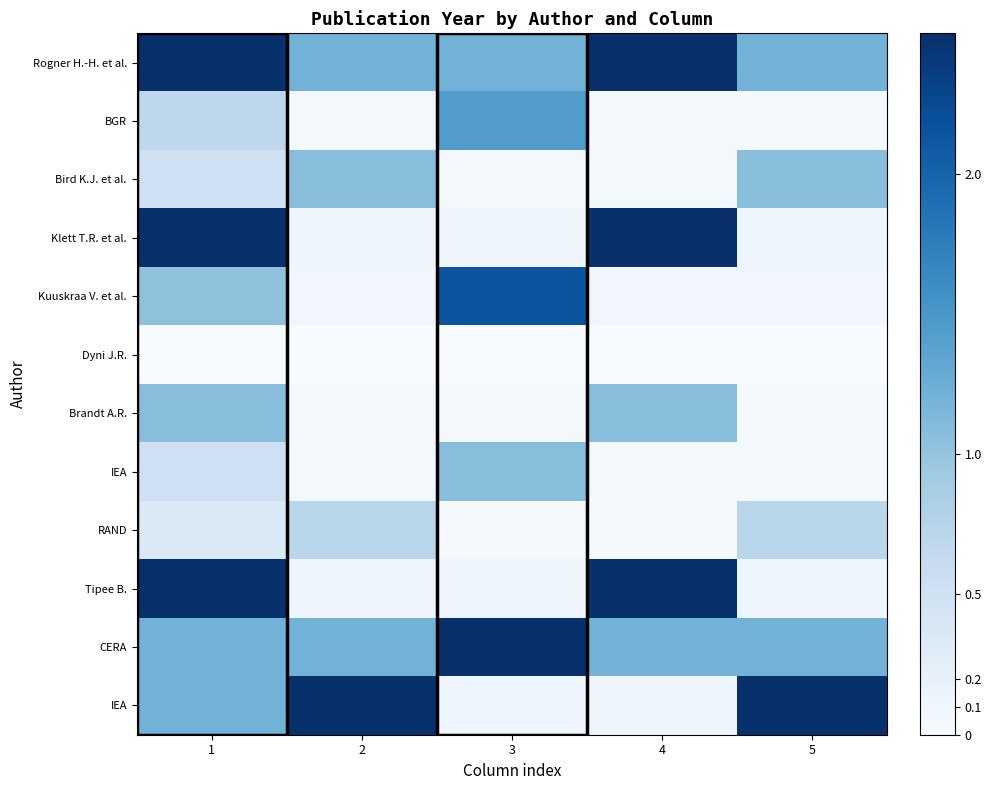

At which category is the sum across all series the highest?

1